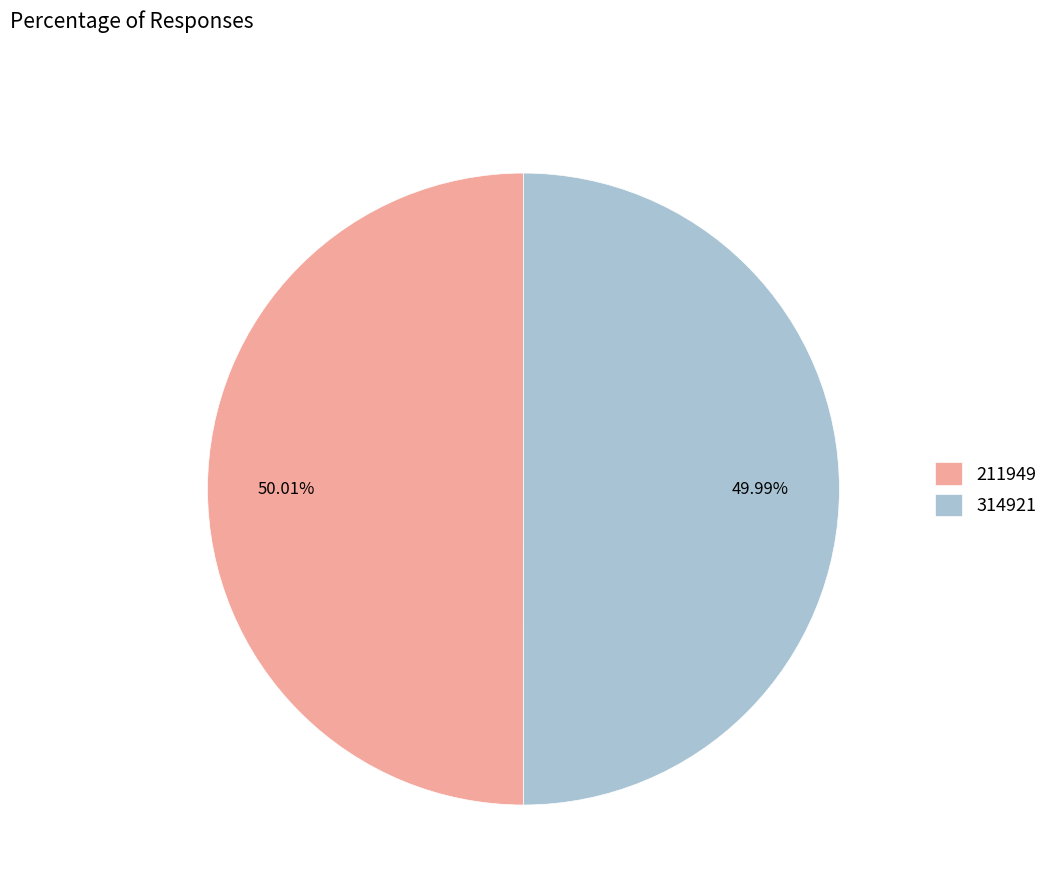

Is the sum of 211949 and 314921 greater than half?

Yes